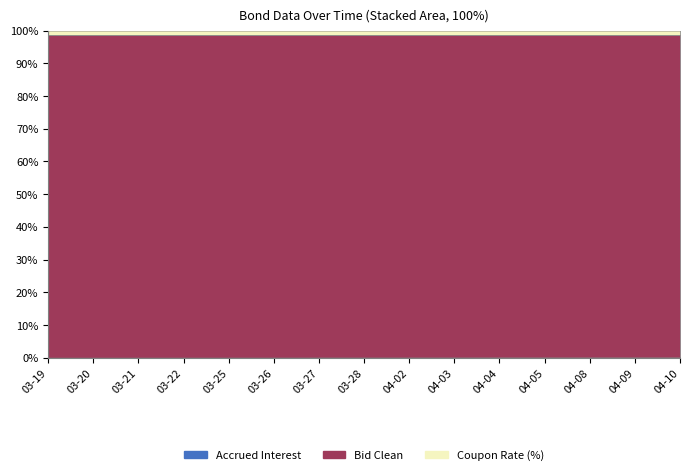

At which category is the sum across all series the highest?

2024-03-27